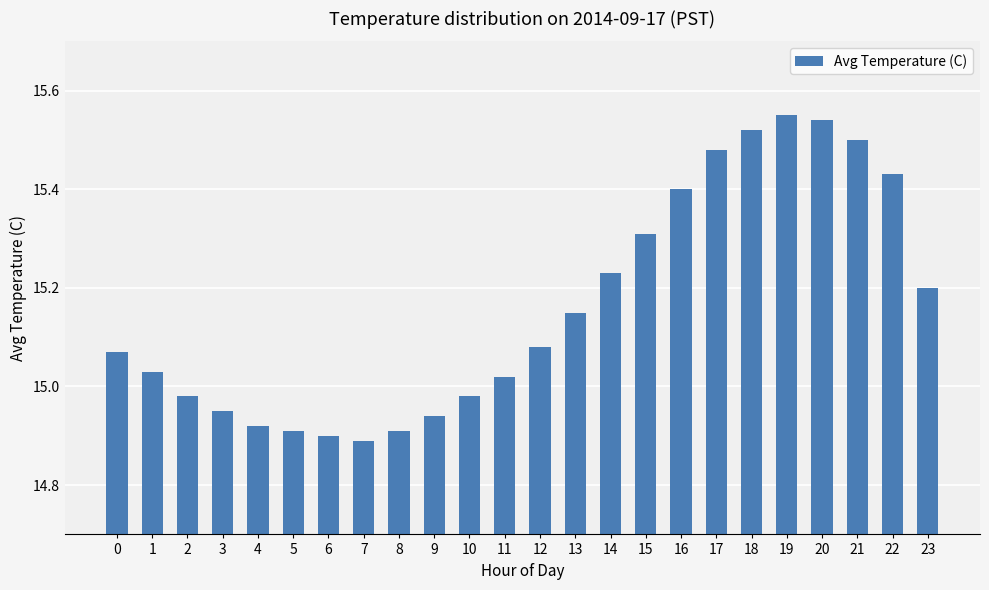

What is the sum of the values at 23 and 18?

30.7